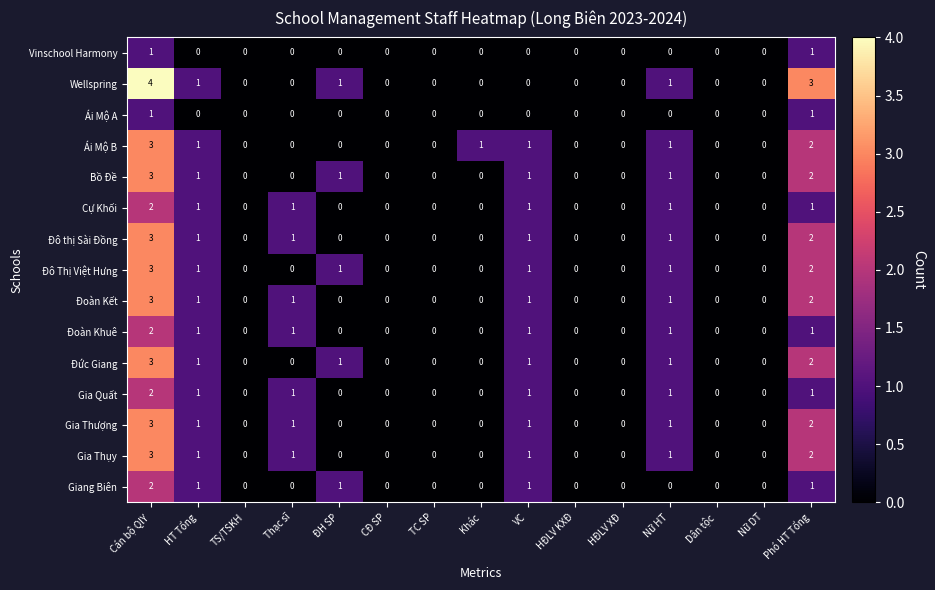

Which category has the highest value across all series?

Cán bộ QlY